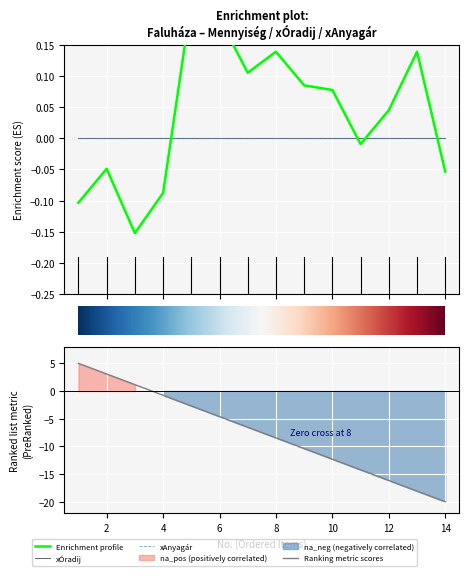

What is the difference between the highest and lowest values at 6?

10